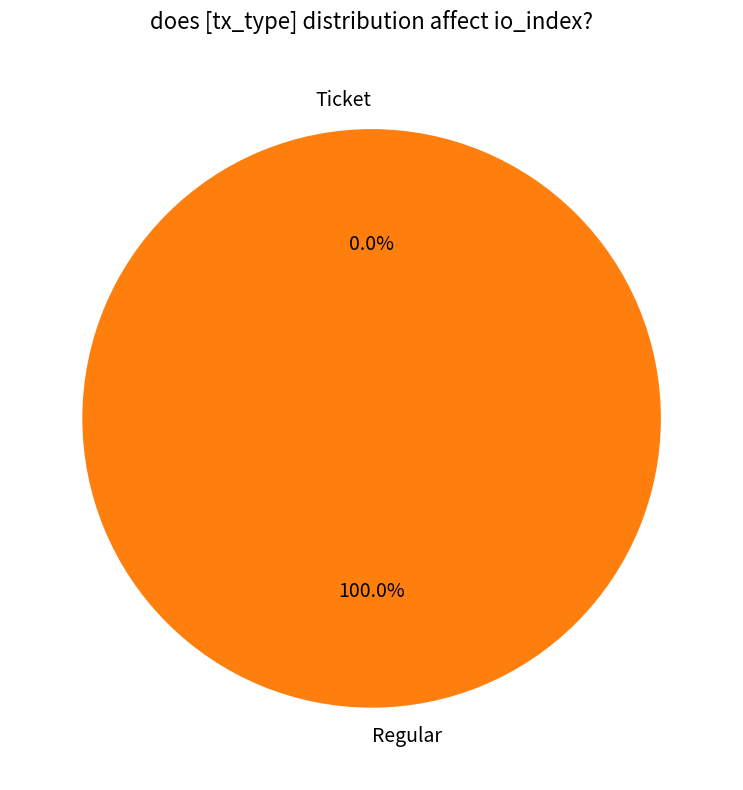

Which slice is the smallest?

Ticket